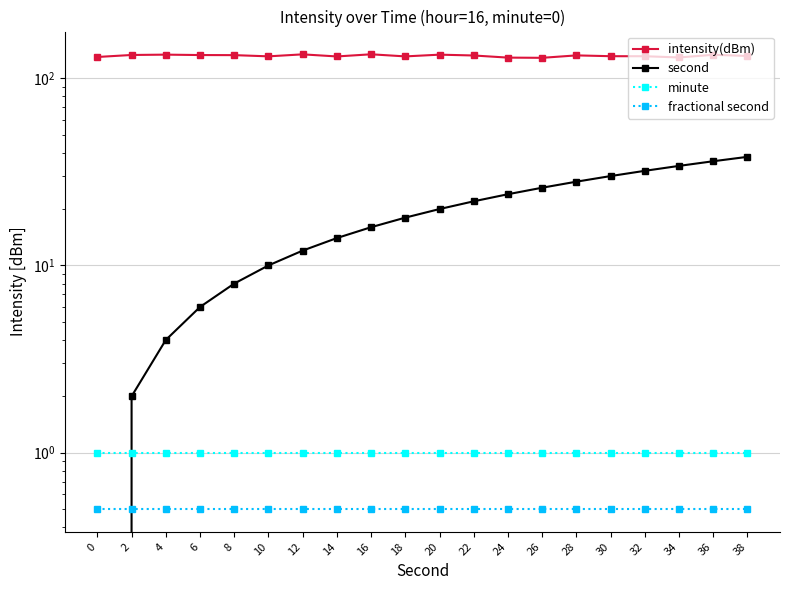

Rank the series at 4 from lowest to highest value.

fractional second, minute, second, intensity(dBm)